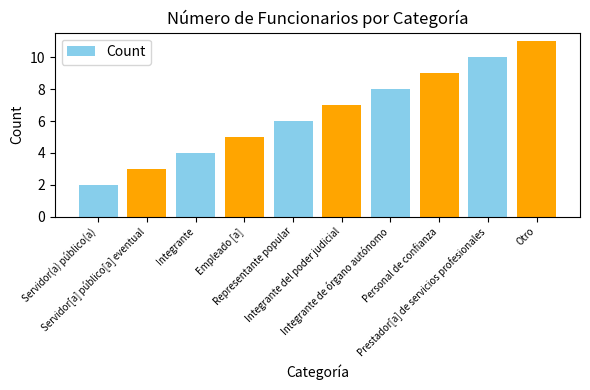

How many series are shown in this chart?

1